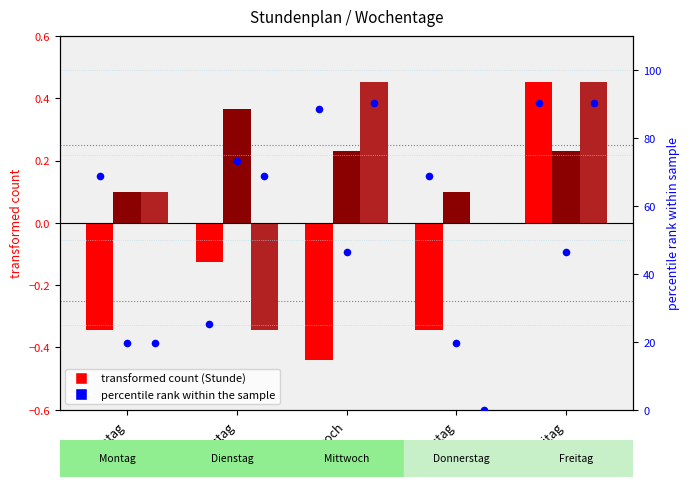

Which series has the largest Y range (max minus min)?

Stunde 3 percentile rank